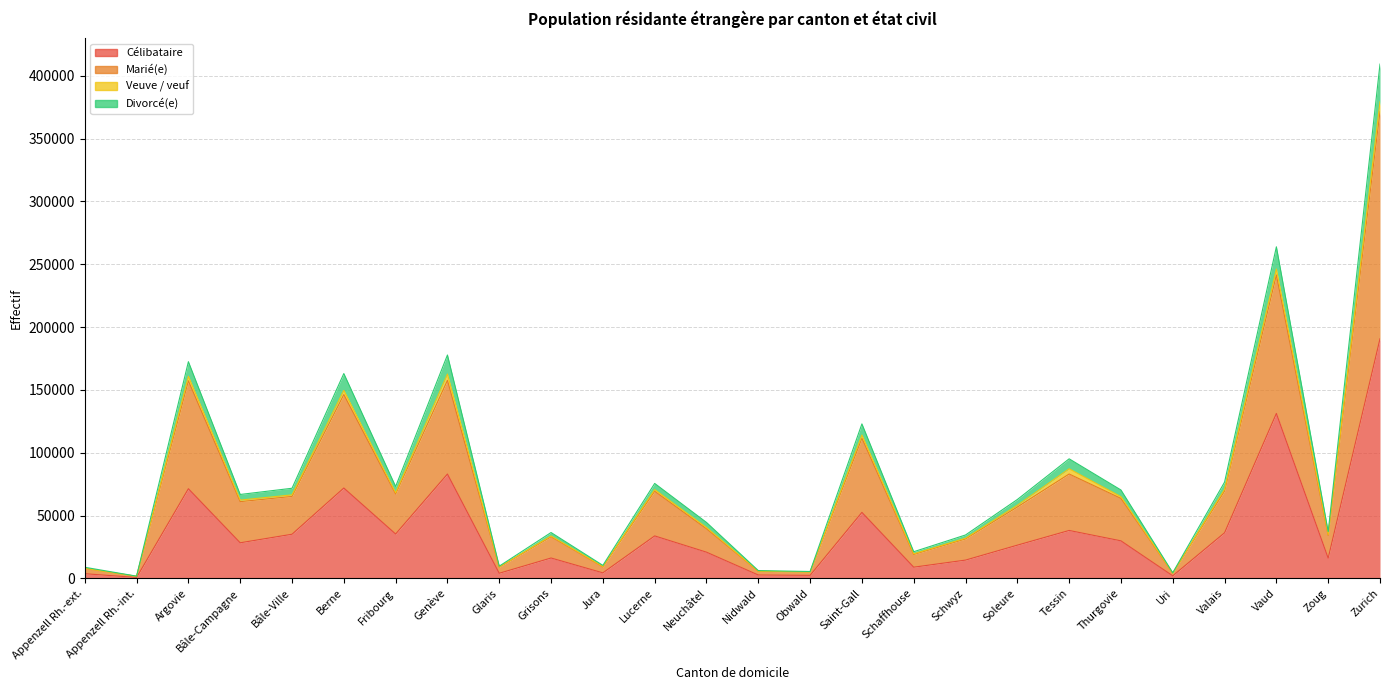

What is the difference between the highest and lowest values at Thurgovie?

40464